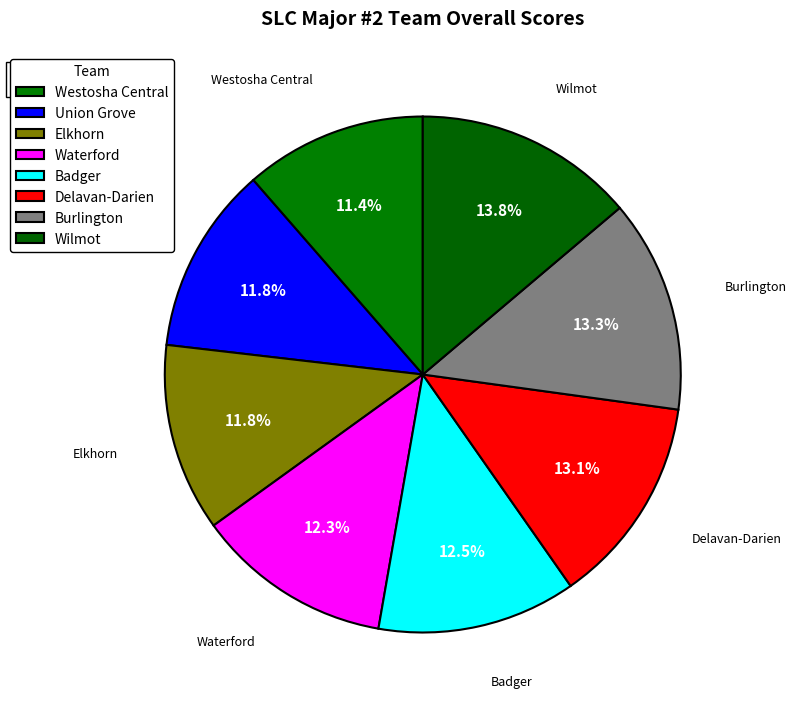

What is the ratio of the value at Westosha Central to the value at Elkhorn?

1.0